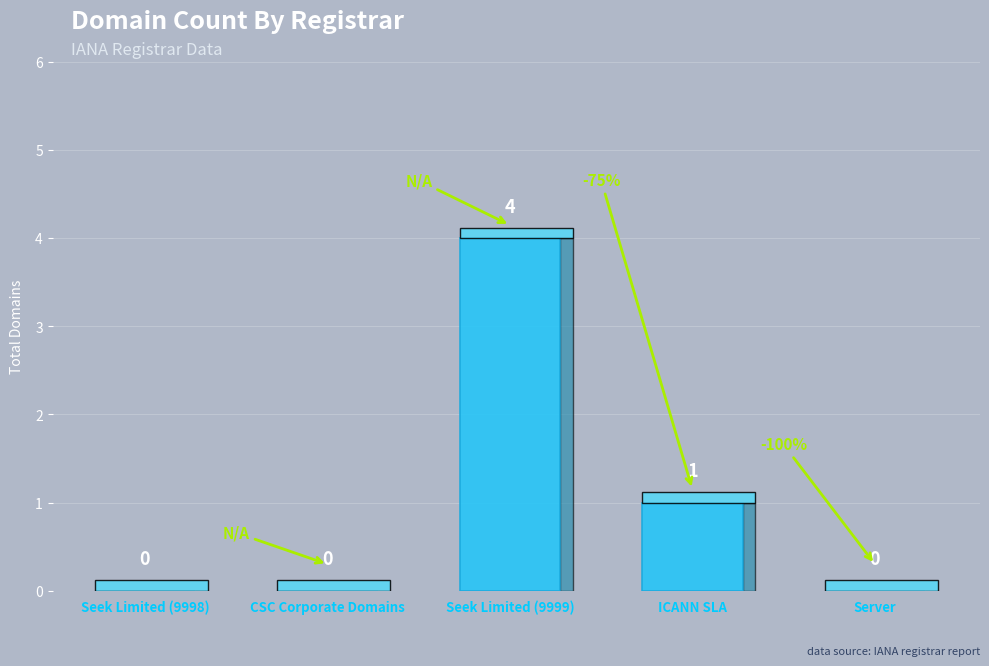

What is the sum of all values?

5